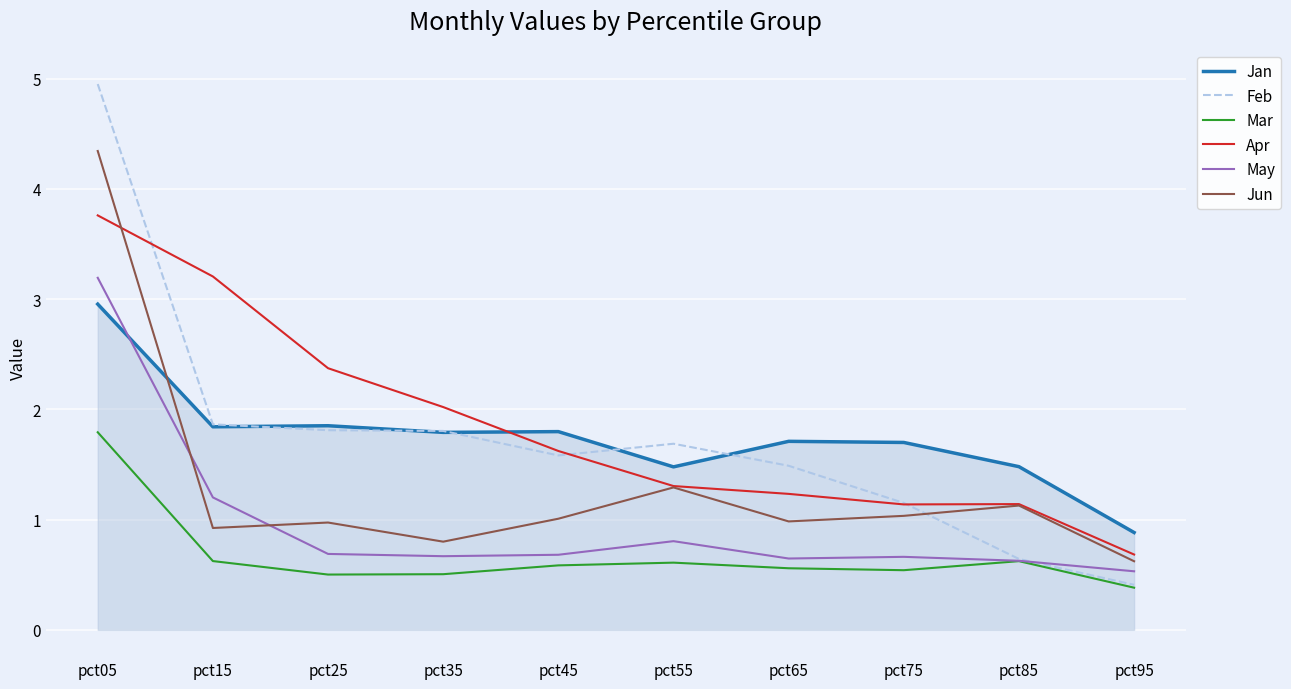

At which category is the sum across all series the highest?

pct05